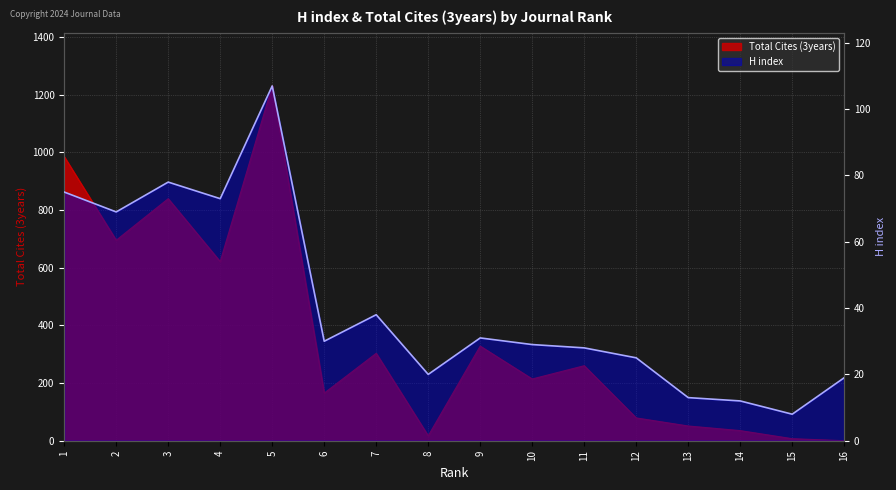

What value does the data have at 13, to the nearest 5?

15